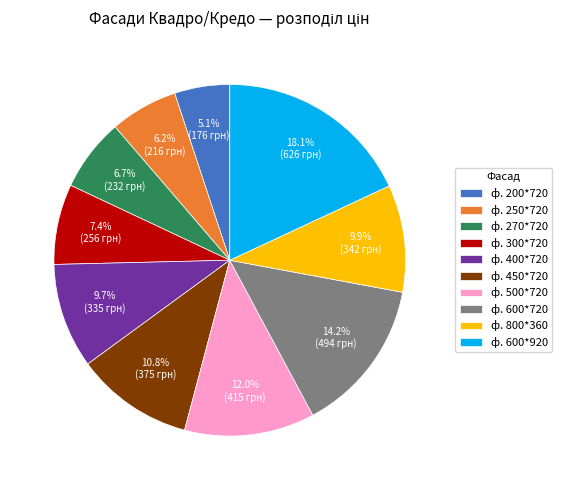

Is there any slice that represents more than half of the pie?

No